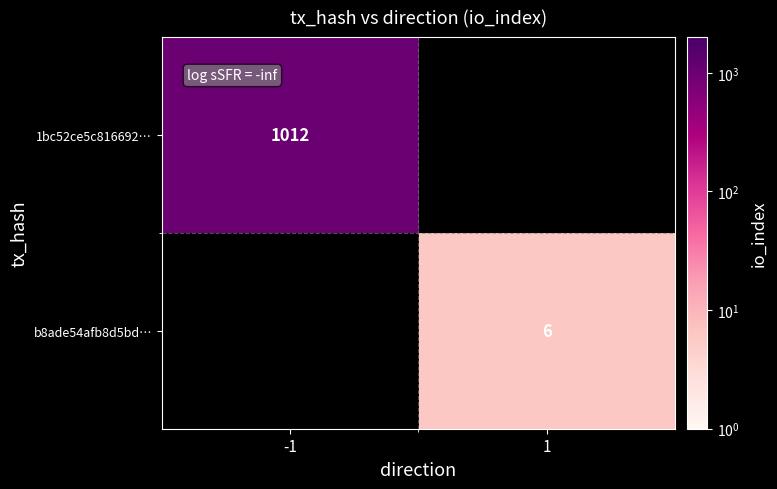

Is it true that 1bc52ce5c816692… equals 1705 at -1?

False